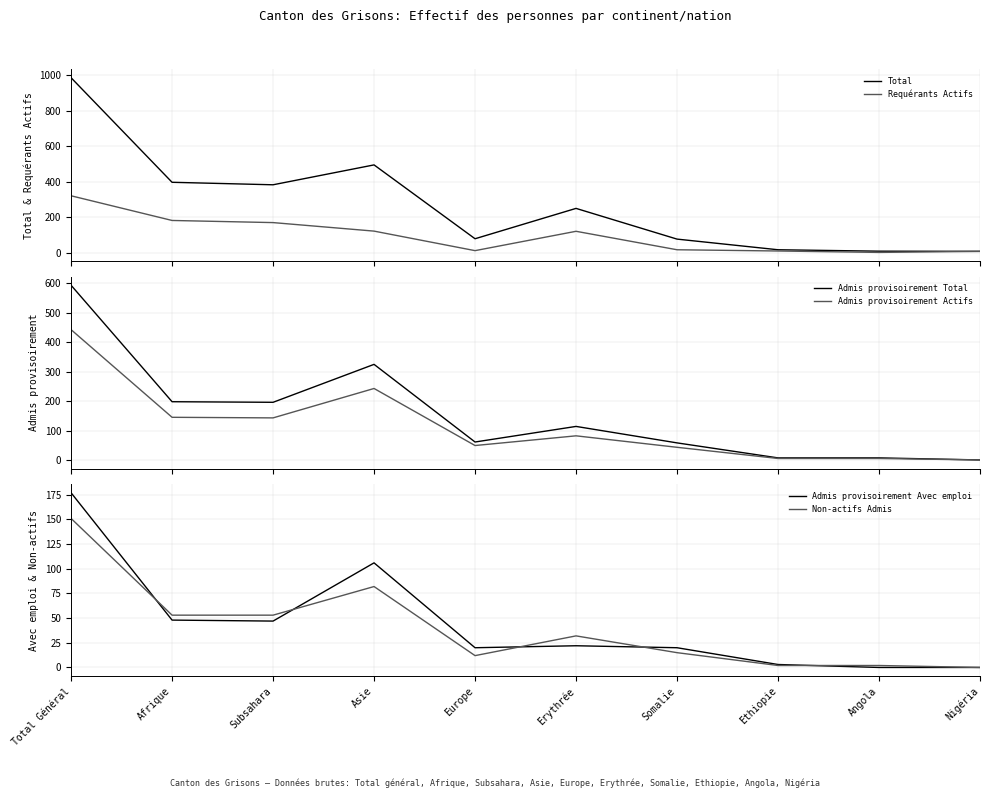

True or false: Requérants Actifs has a value of 11 at Europe.

True